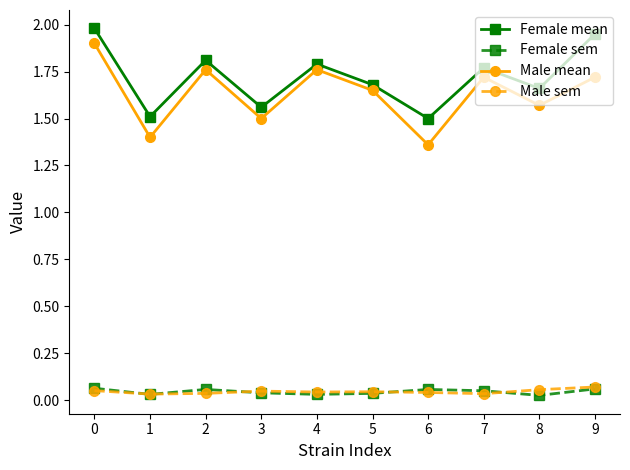

What are all the series names shown in the legend?

Female mean, Female sem, Male mean, Male sem